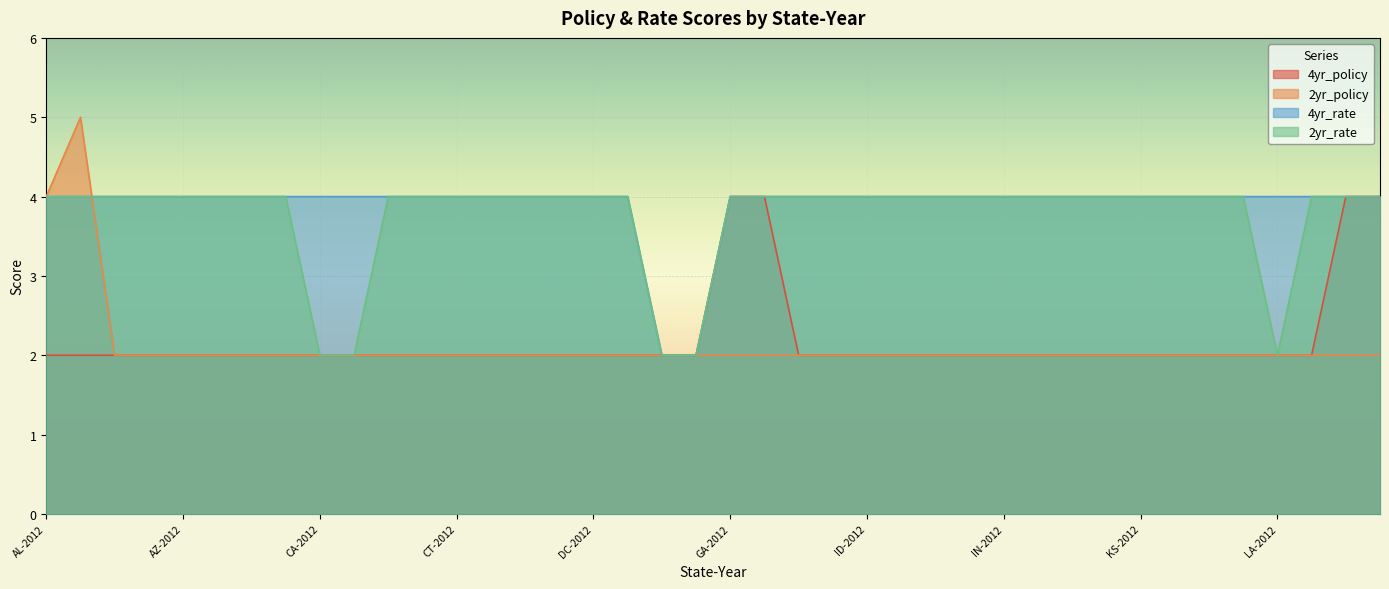

What is the value of the 2yr_rate point at the 35th from the left?

4